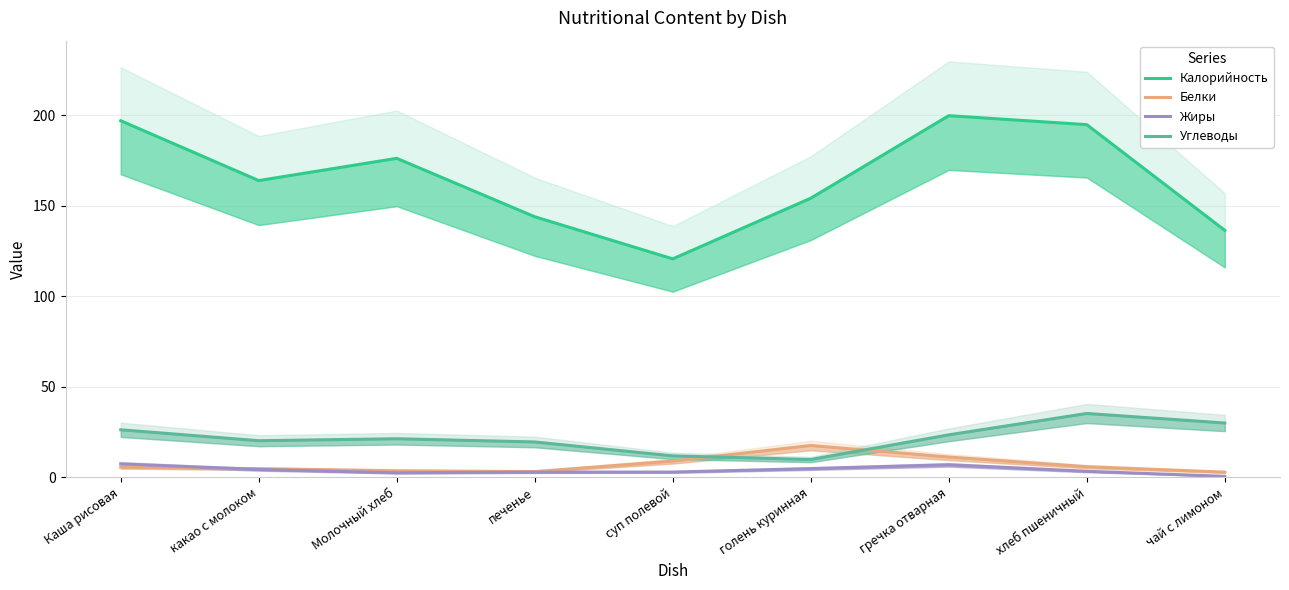

List the series in order of their peak value, highest first.

Калорийность, Углеводы, Белки, Жиры